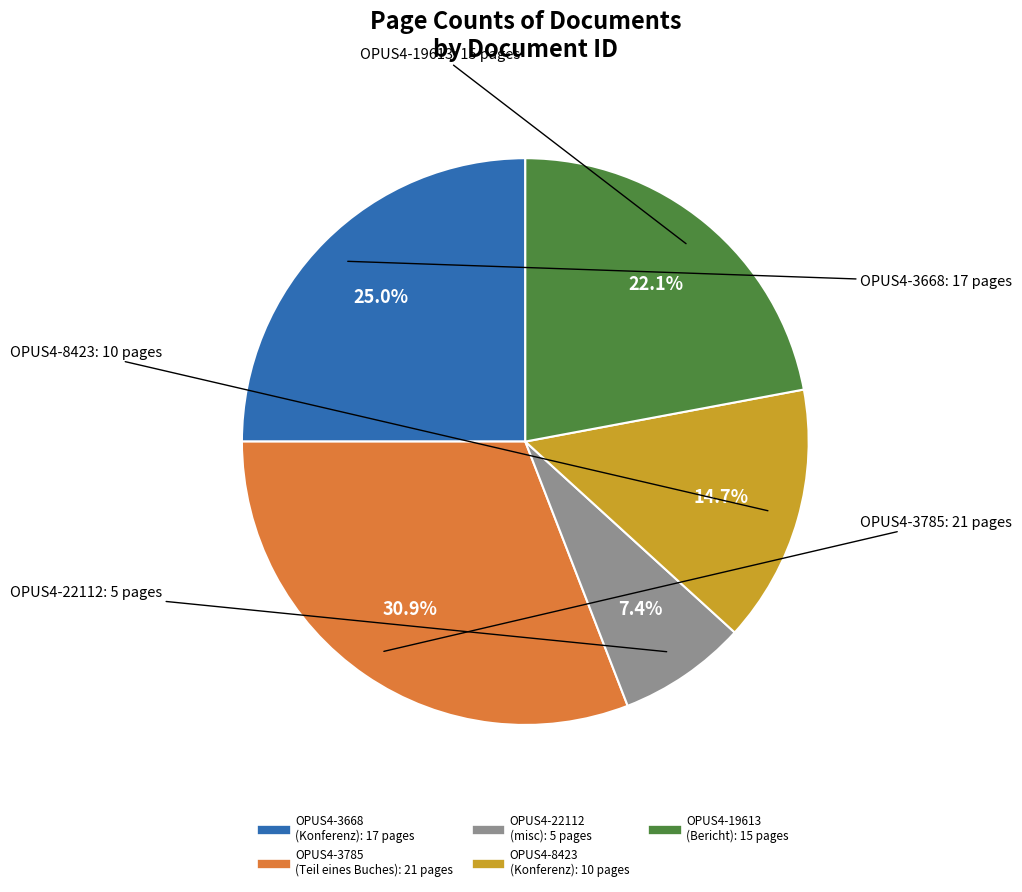

Does OPUS4-8423 represent more than half of the total?

No